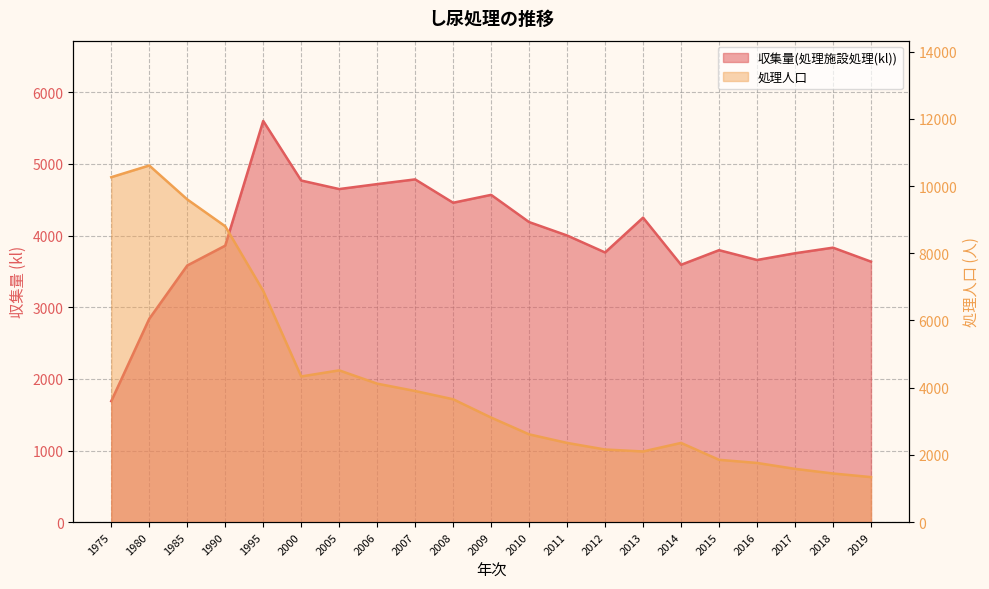

What is the difference between the highest and lowest values at 2009?

1457